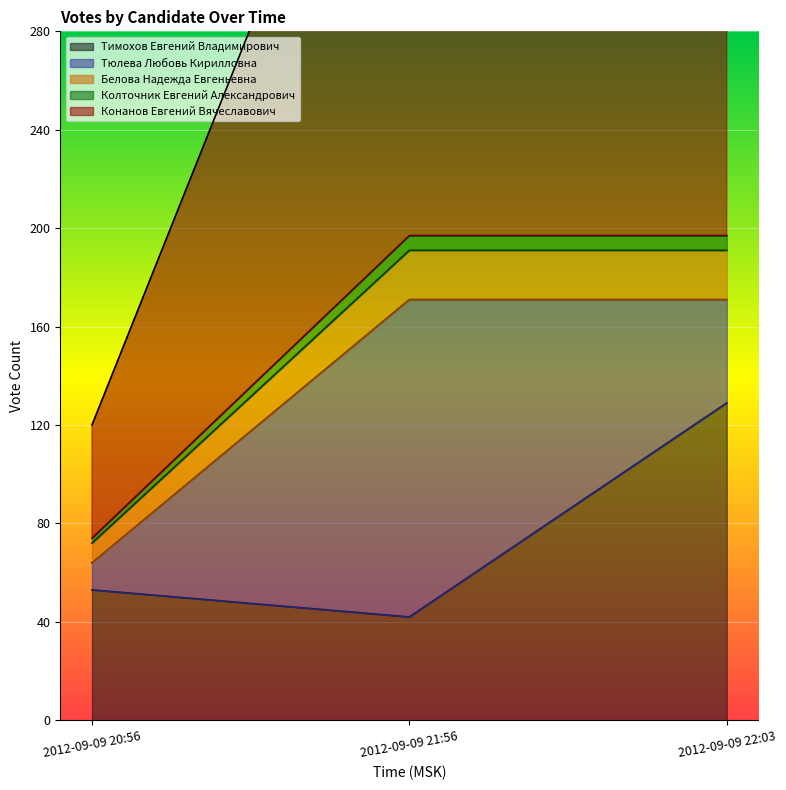

How many data points in Конанов Евгений Вячеславович are less than 197?

1